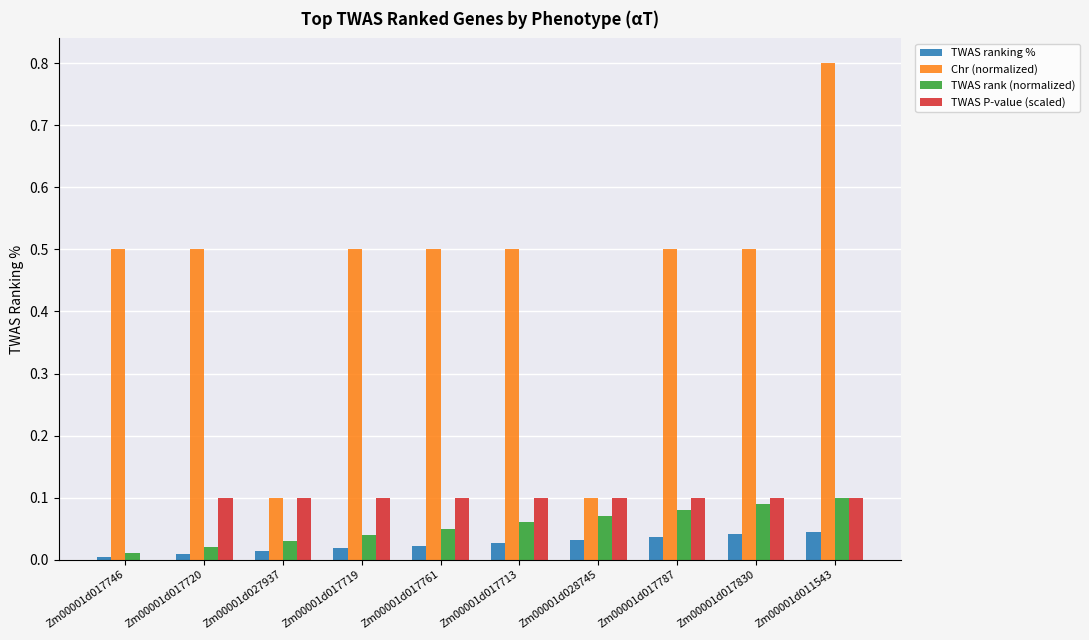

Which series has the widest spread of values?

Chr (normalized)